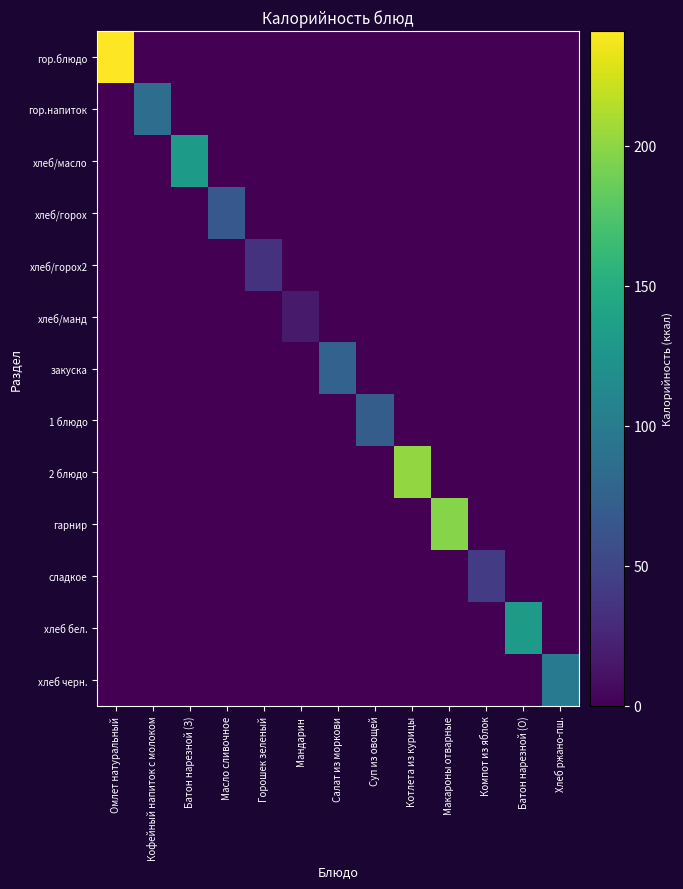

Rank the series by their maximum value, from highest to lowest.

гор.блюдо, 2 блюдо, гарнир, хлеб/масло, хлеб бел., хлеб черн., гор.напиток, закуска, 1 блюдо, хлеб/горох, сладкое, хлеб/горох2, хлеб/манд